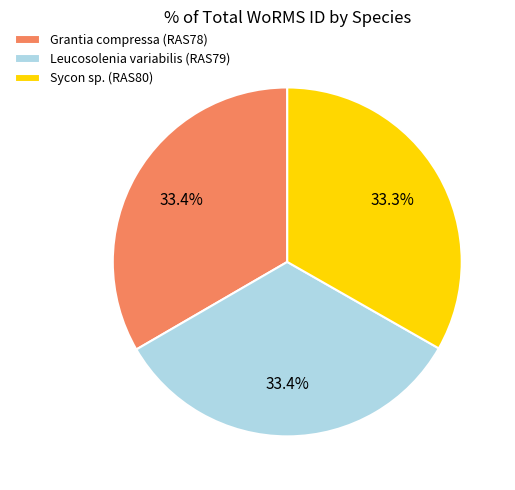

Is there any slice that represents more than half of the pie?

No